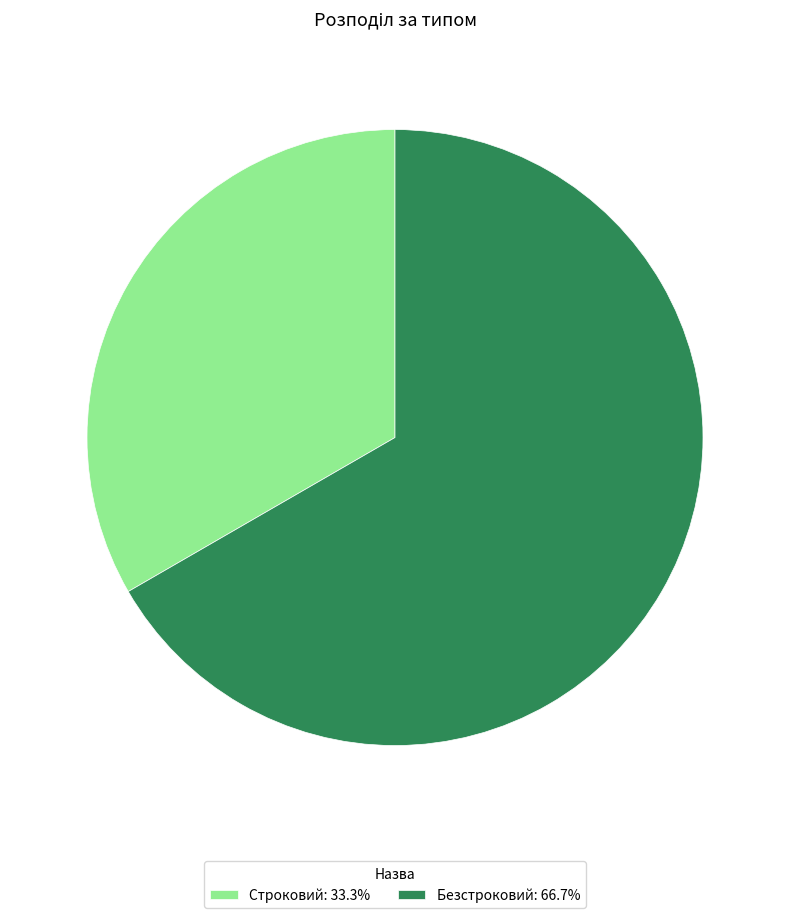

Between Безстроковий and Строковий, which is larger?

Безстроковий